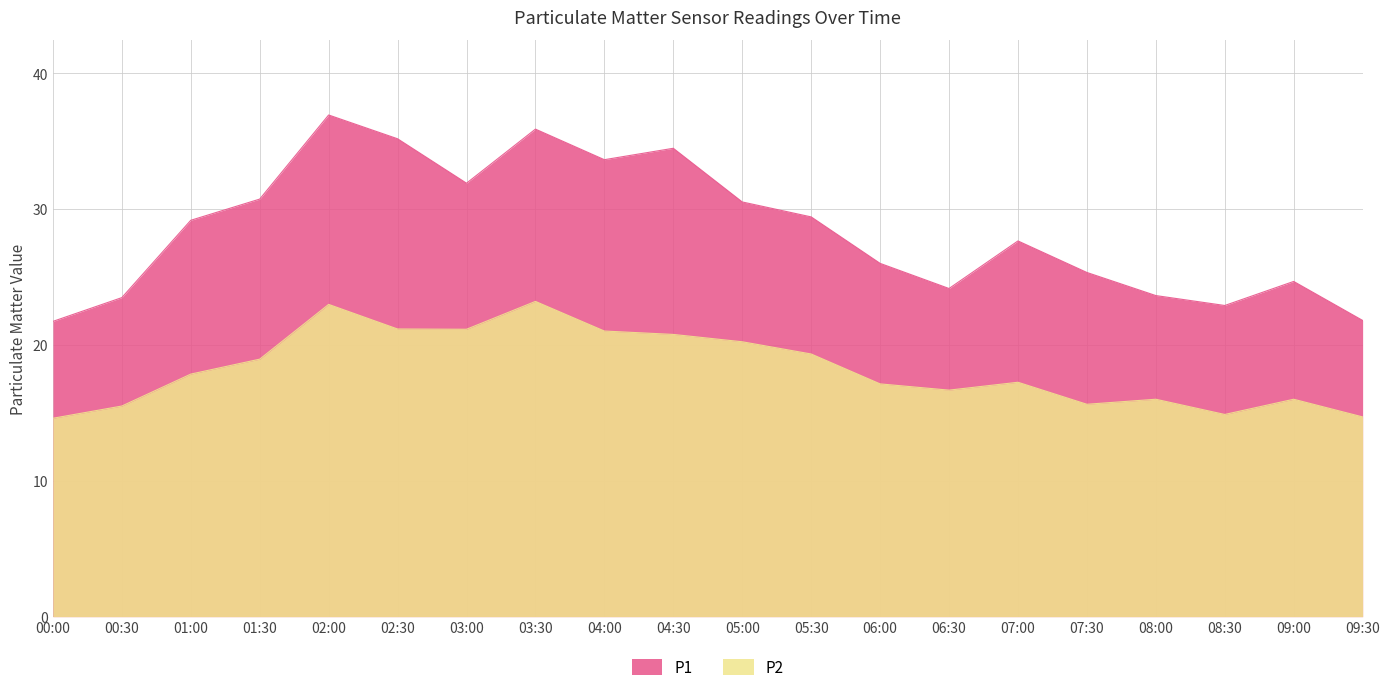

Count the number of categories in the chart.

20